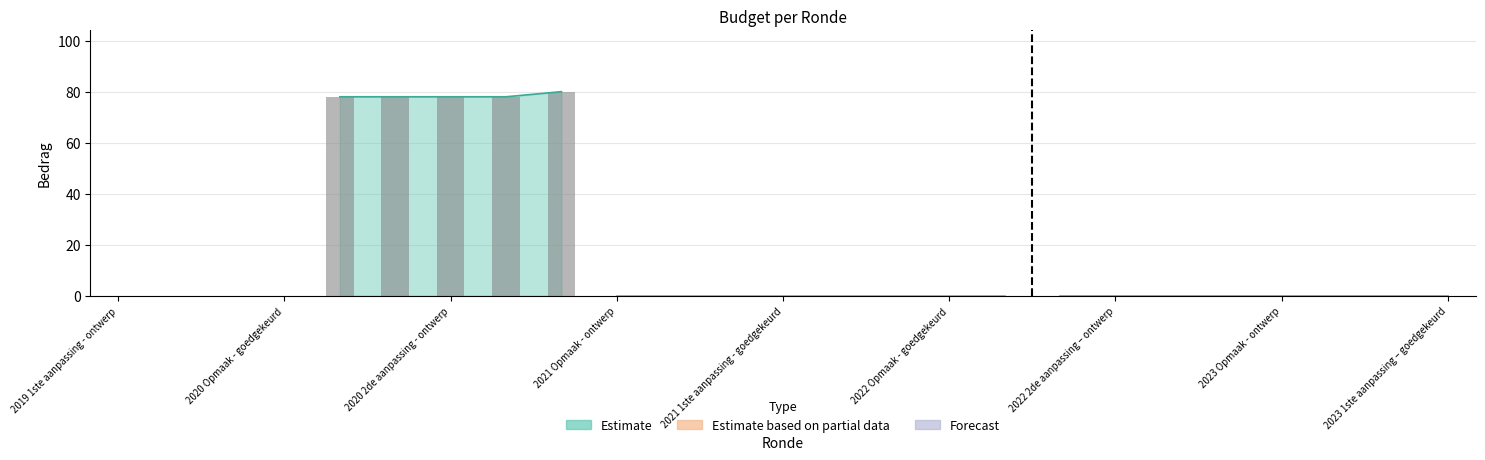

What is the value of the 9th bar from the left?

80